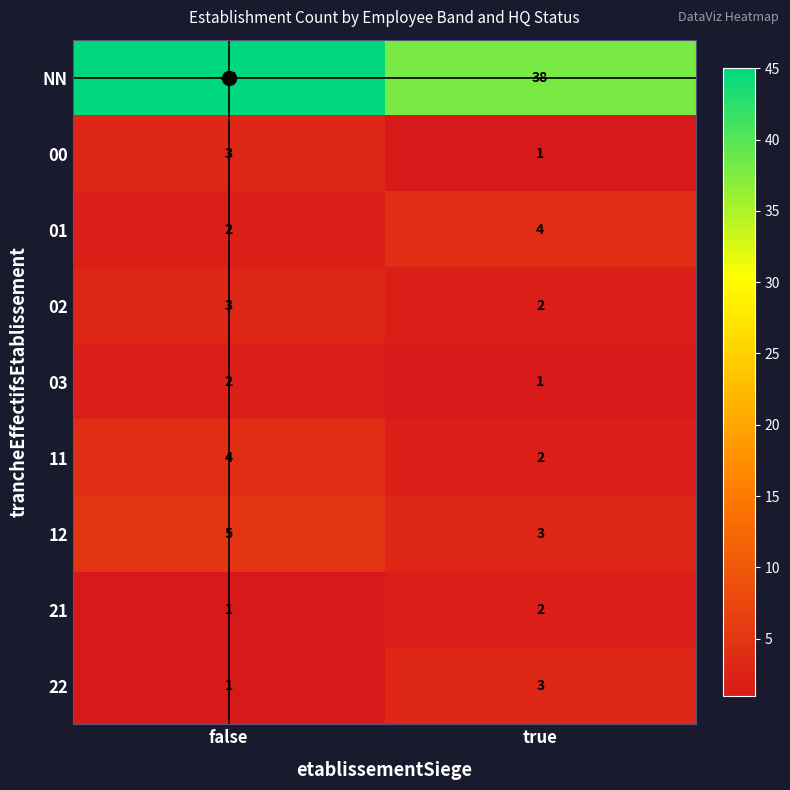

What is the difference between the highest and lowest values at false?

44